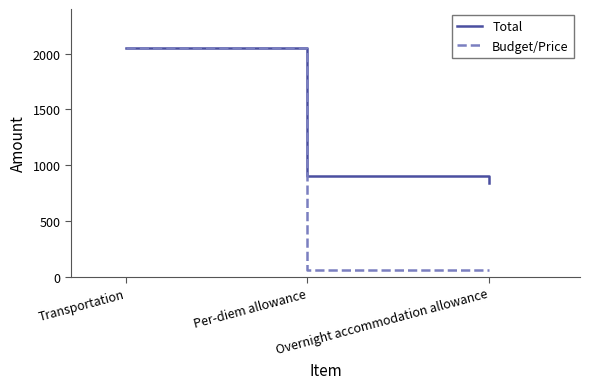

Reading right to left, transcribe all the data shown in this chart.

Total: 840	900	2050
Budget/Price: 60	60	2050